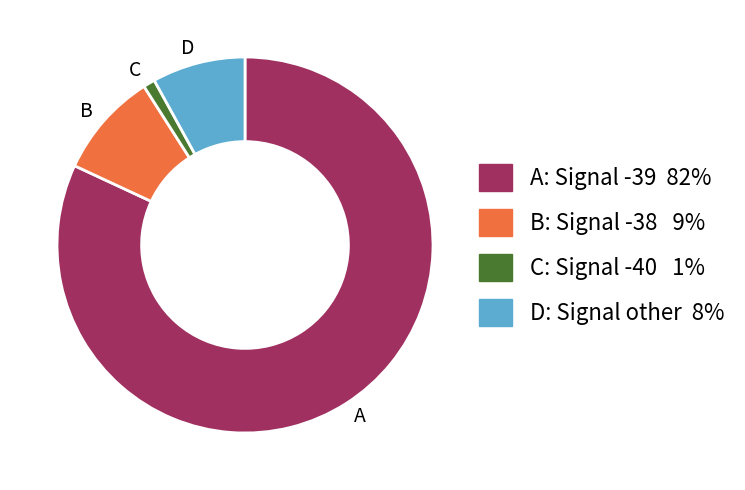

How many segments does this pie chart have?

4